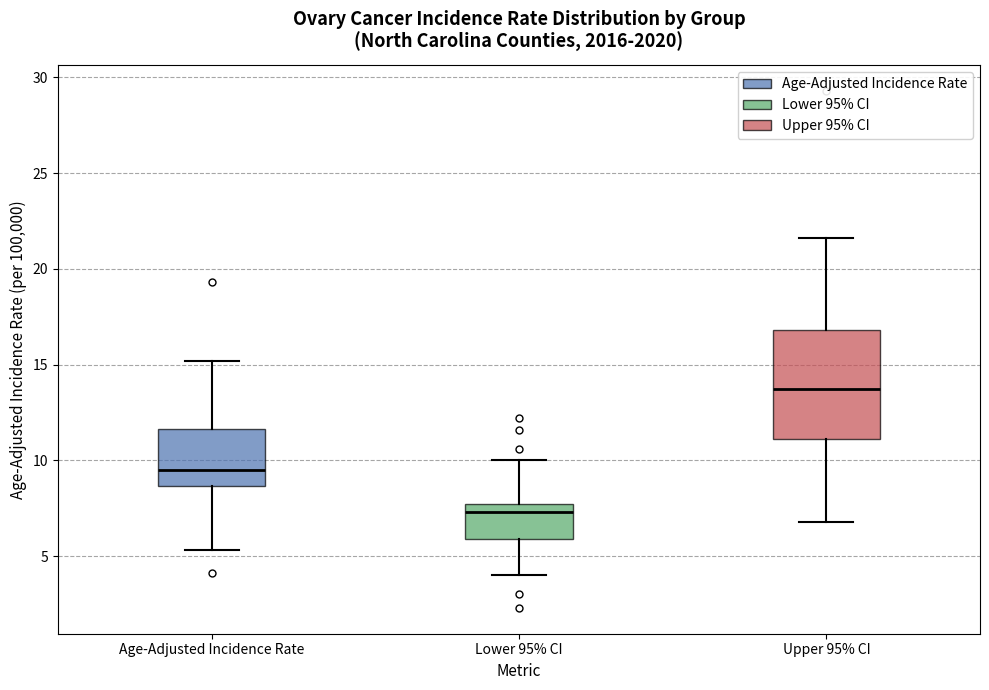

Reading left to right, read every box against the y-axis: the position of its median line, the range the box covers, and the ends of its whiskers. The values are not printed on the chart, so give them approximately, as read against the axis.

Age-Adjusted Incidence Rate: median 9.5, box 8.5 to 11.5, whiskers 5.5 to 15.0
Lower 95% CI: median 7.5 (just below the box's upper edge), box 6.0 to 7.5, whiskers 4.0 to 10.0
Upper 95% CI: median 13.5, box 11.0 to 17.0, whiskers 7.0 to 21.5